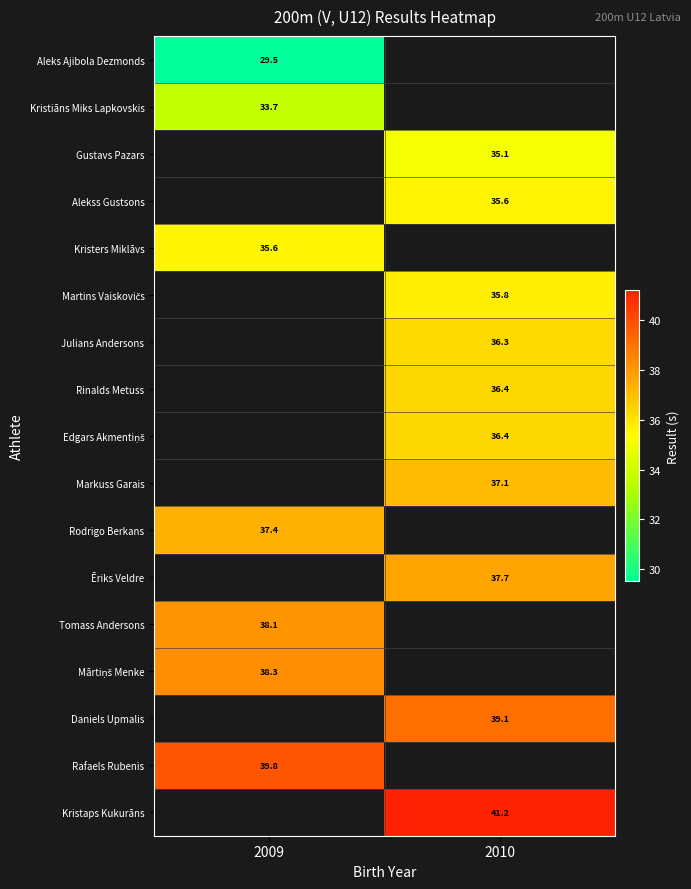

How many data points does each series have?

2